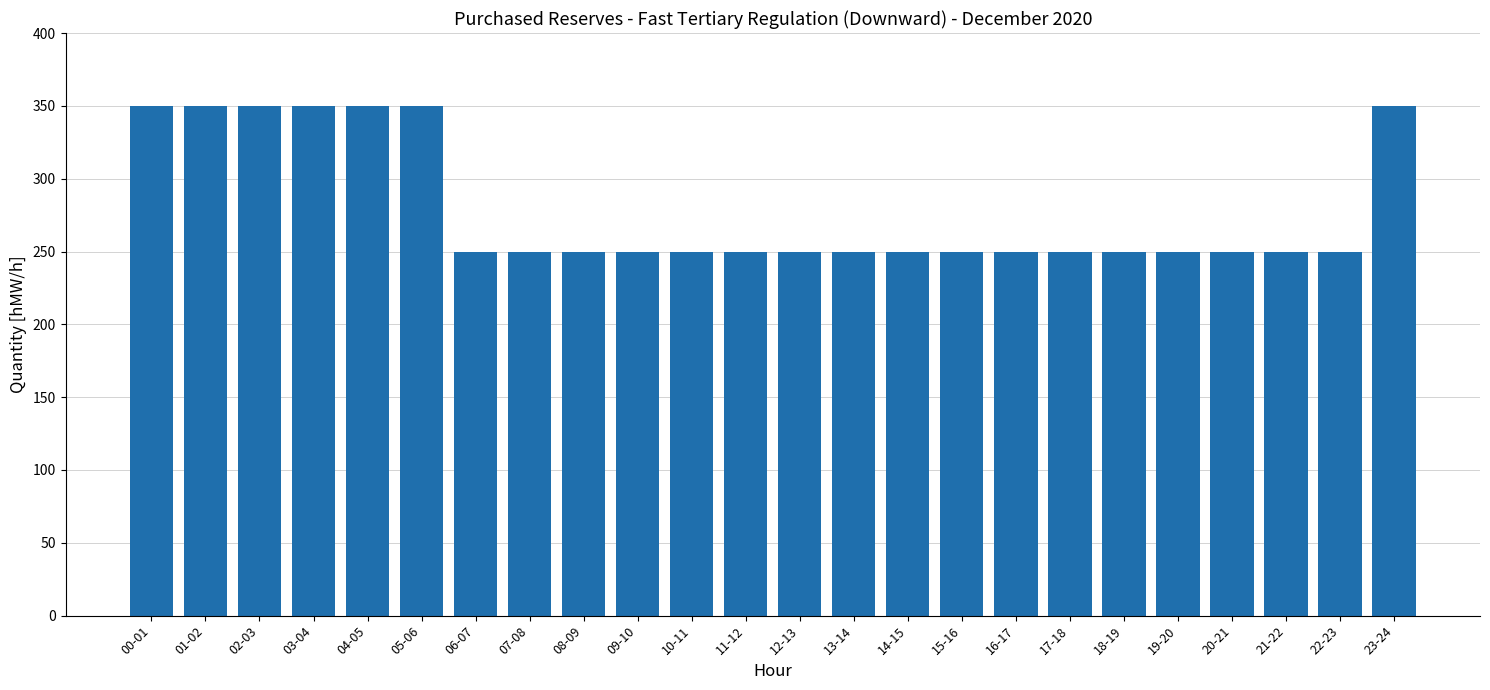

What position from the left is 09-10?

10